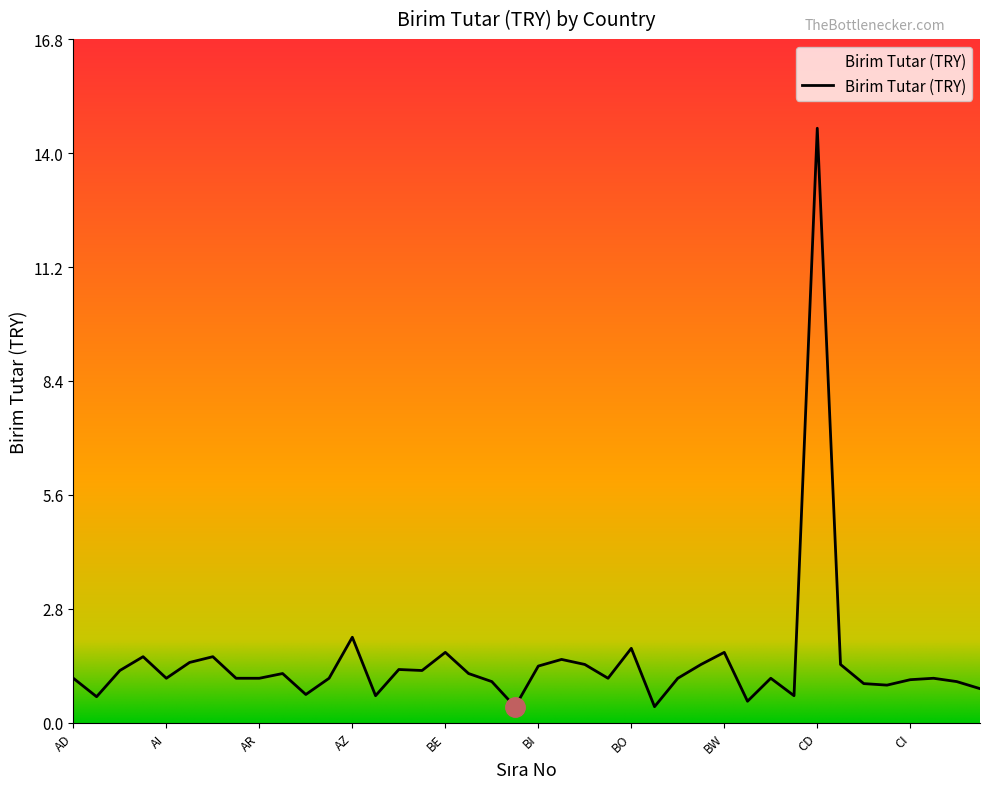

What is the difference between the maximum and minimum values?

14.2